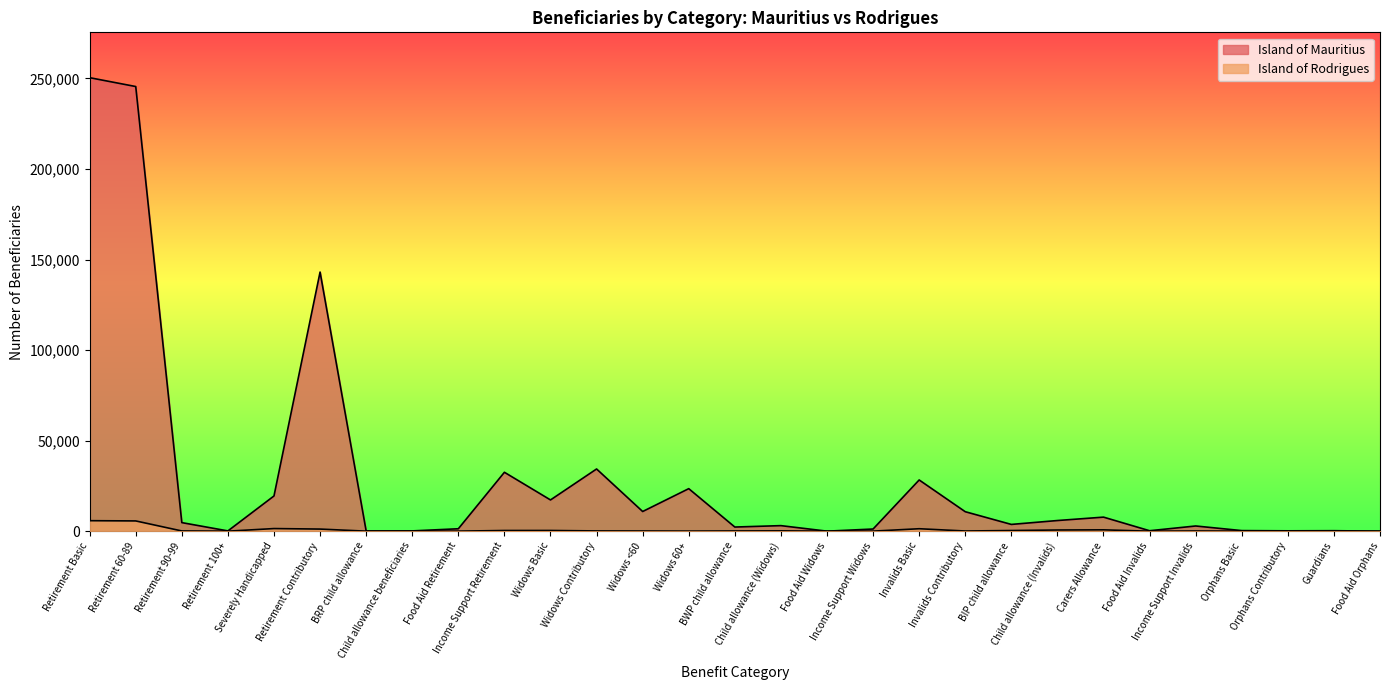

True or false: Island of Rodrigues and Island of Mauritius cross at least once.

False